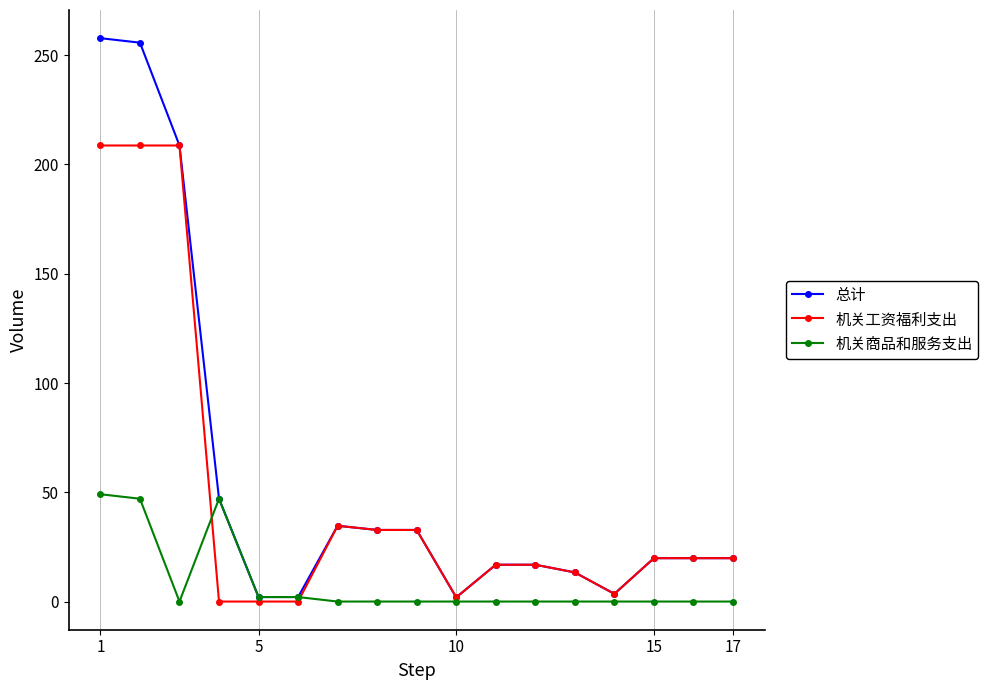

How many lines are shown in the chart?

3